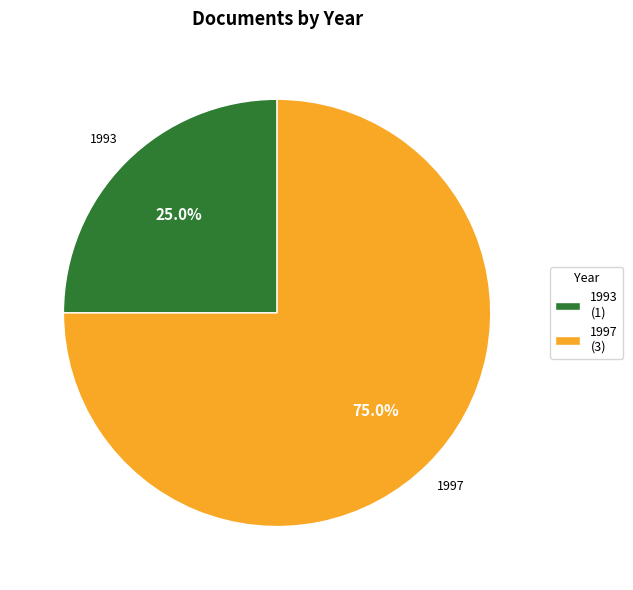

Is there a majority slice in this chart?

Yes